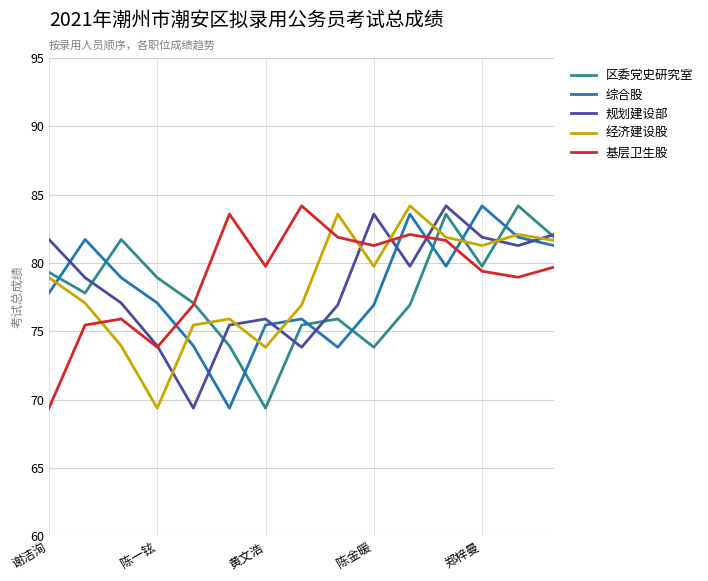

What is the greatest value displayed?

84.2